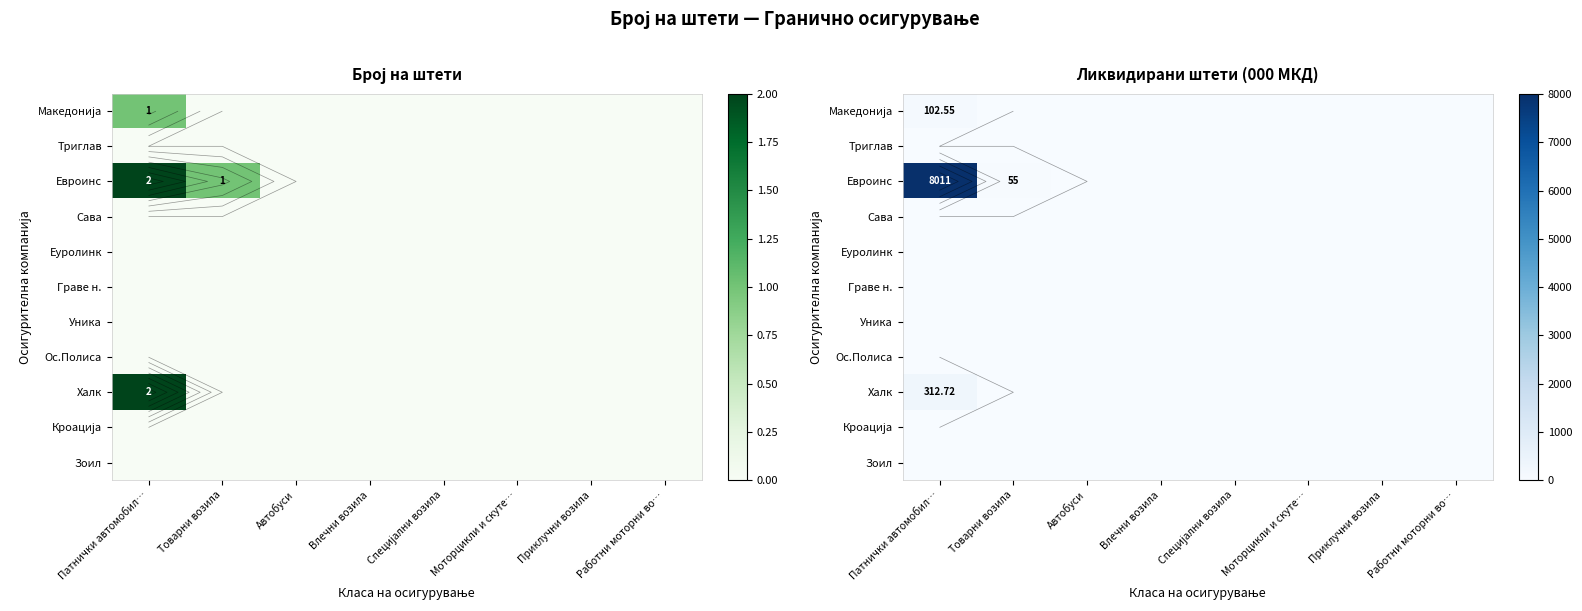

At how many categories does at least one series exceed 1250?

1